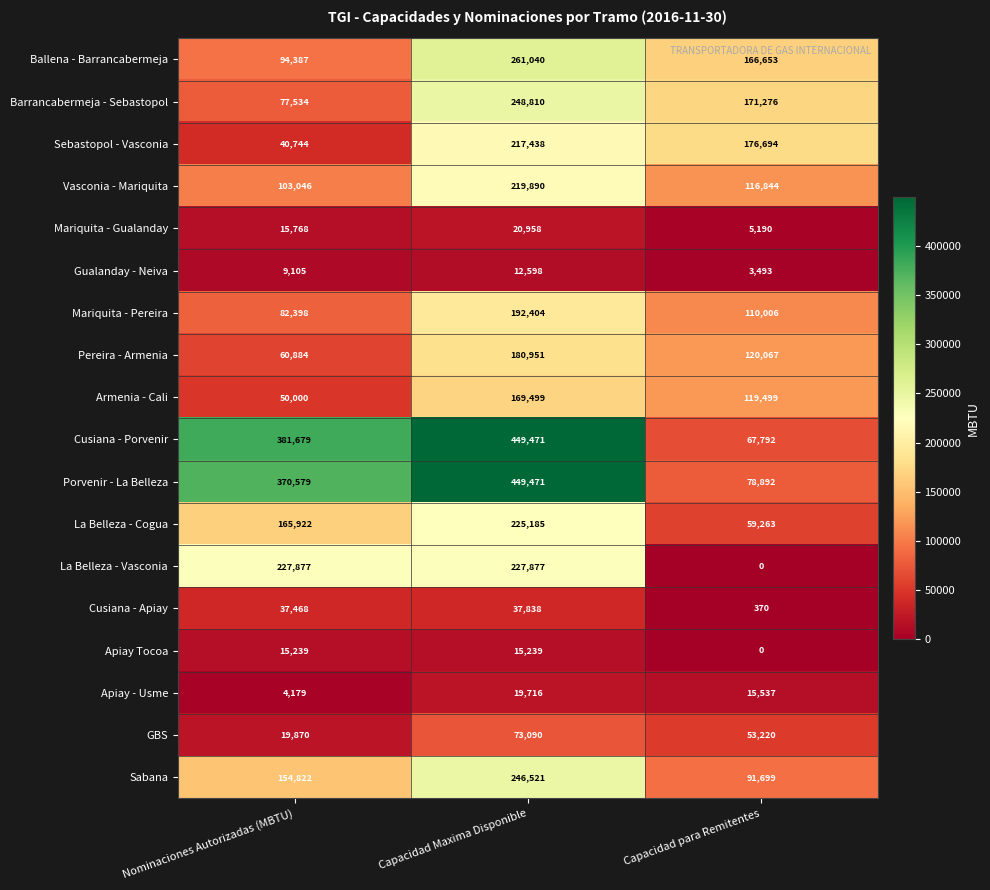

At which label does Sabana reach its minimum?

Capacidad para Remitentes